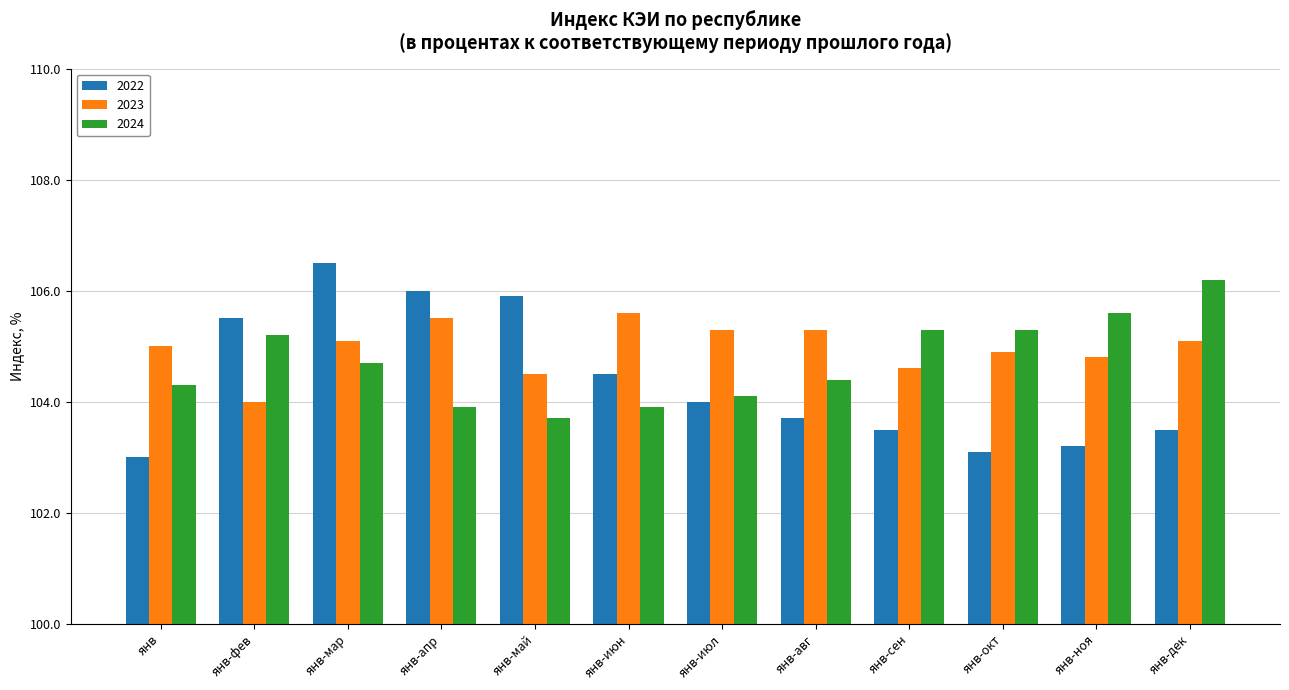

Does the chart contain stacked bars?

No